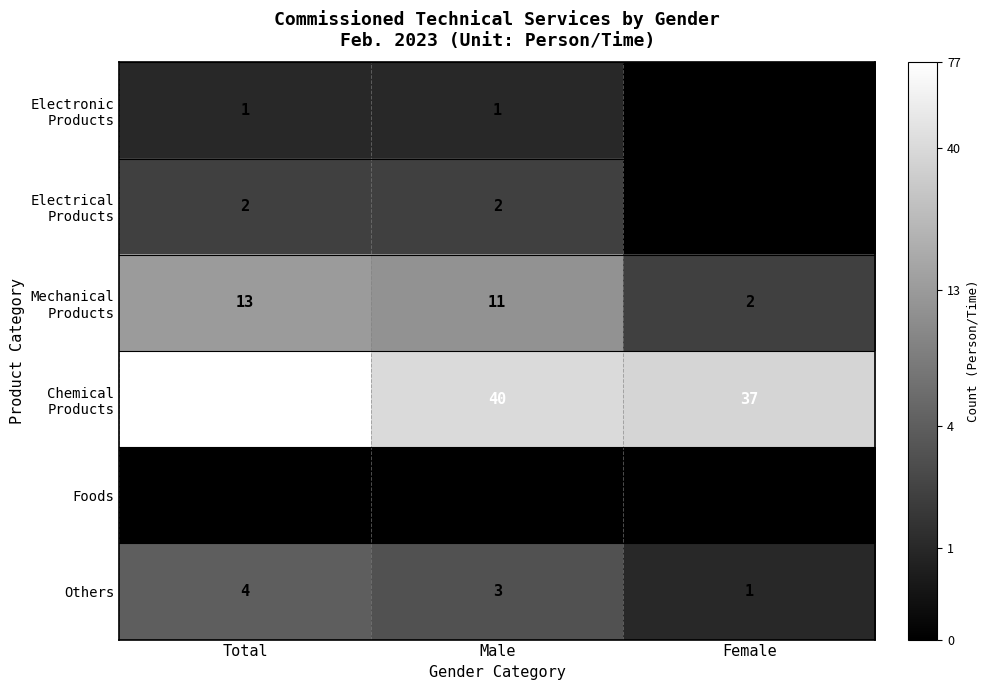

Which category has the highest value in the Others series?

Total